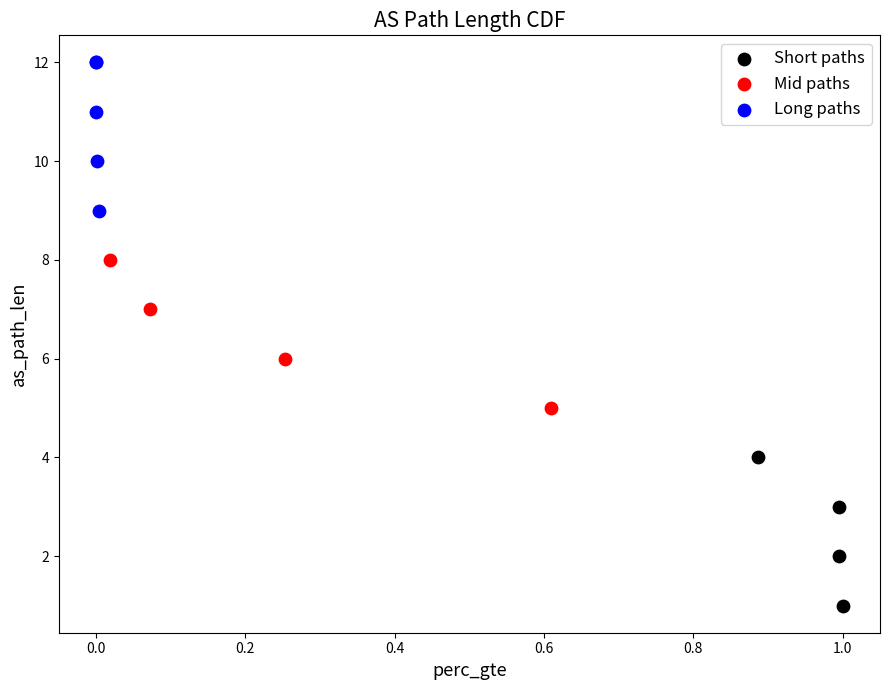

What are all the series names shown in the legend?

Short paths, Mid paths, Long paths